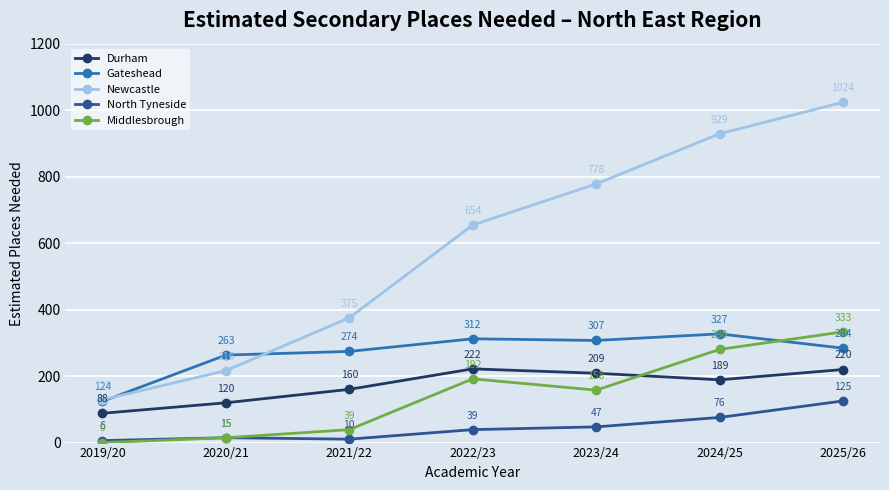

What is the difference between the highest and lowest values at 2019/20?

128.9